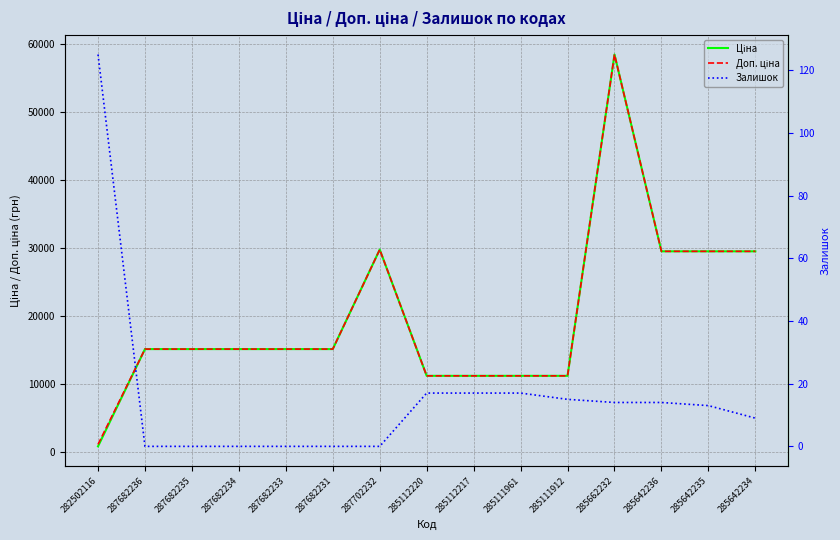

How many data points does each series have?

15